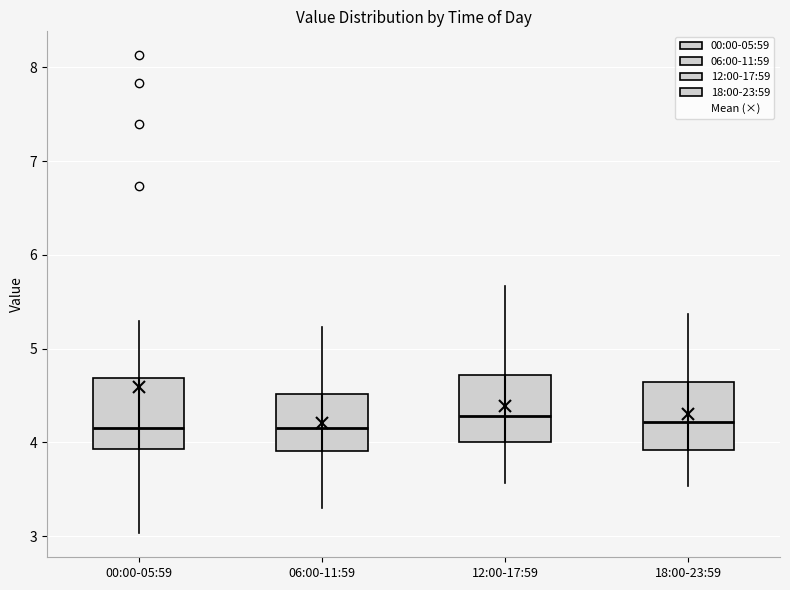

Where is the upper edge of the box for 12:00-17:59 on the y-axis? The values are not printed on the chart, so give them approximately, as read against the axis.

4.7